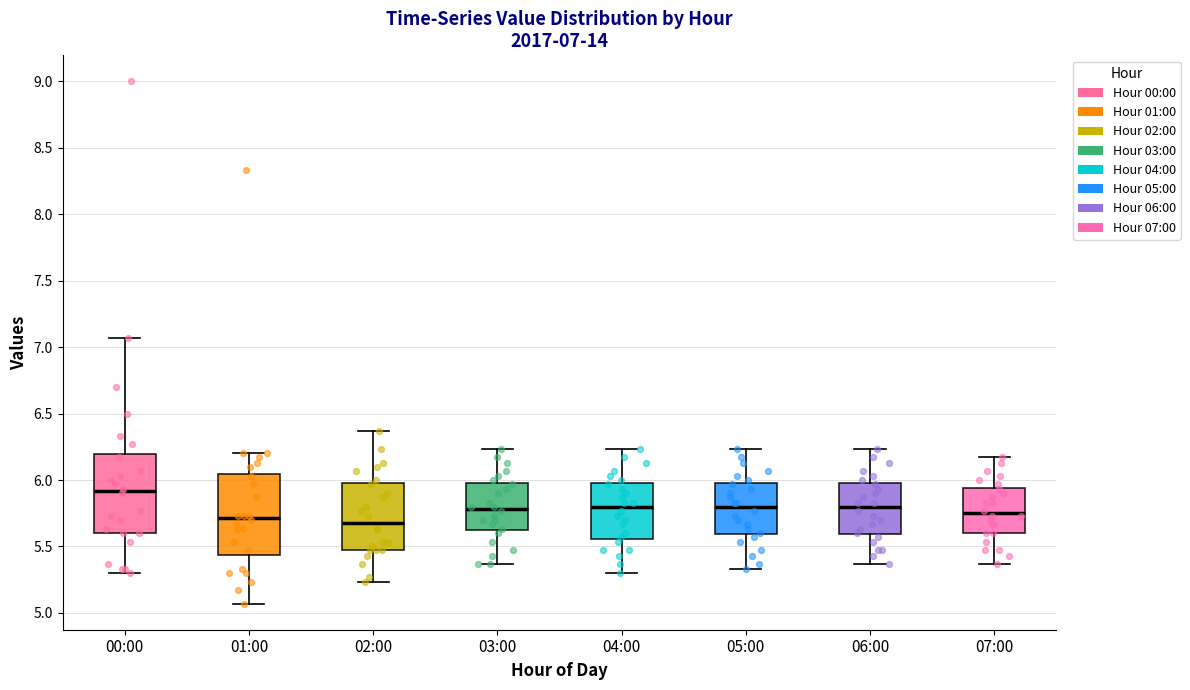

Which box's median line is the highest?

00:00